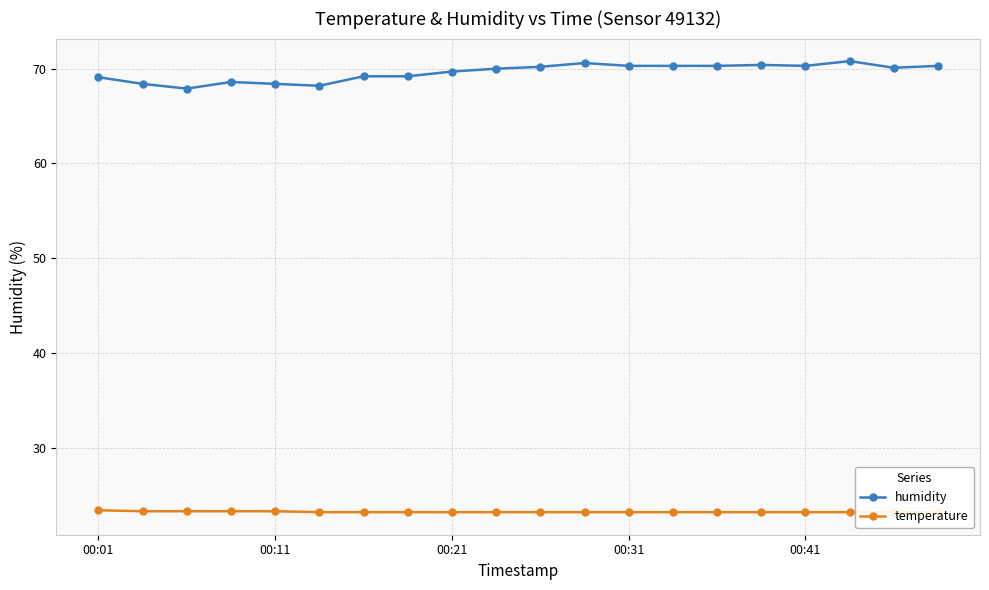

What are all the series names shown in the legend?

humidity, temperature